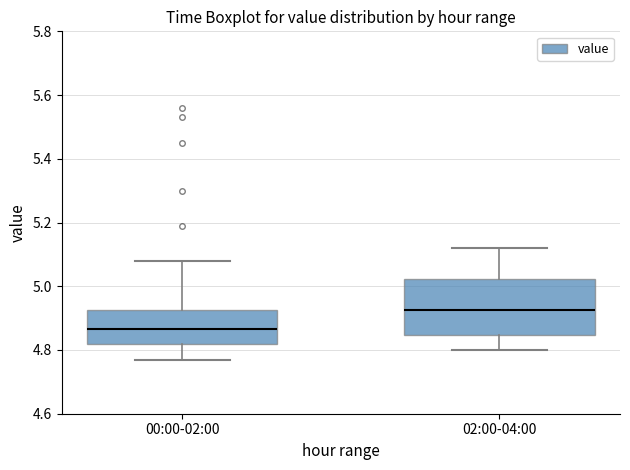

Which box is the tallest, from its lower edge to its upper edge?

02:00-04:00